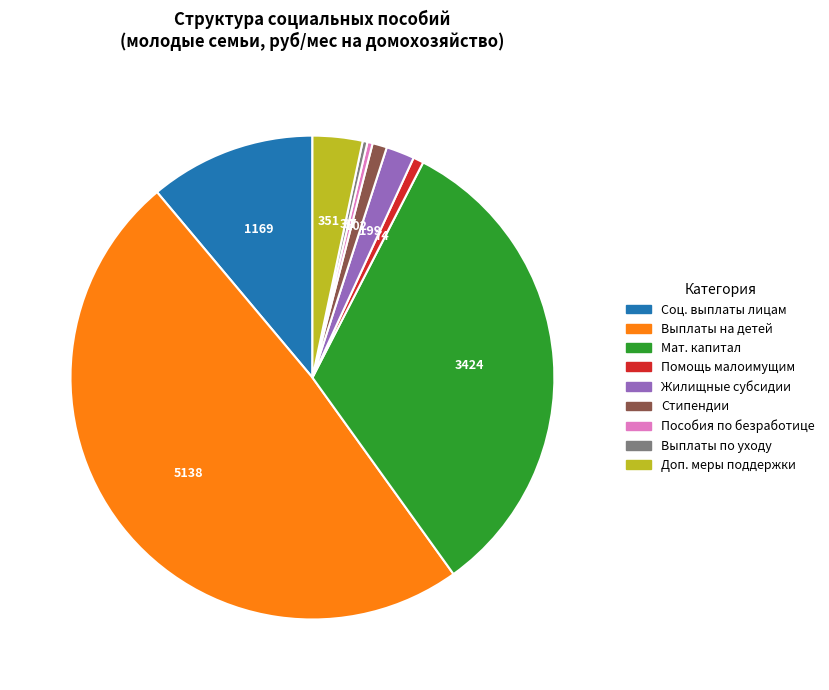

Does any single category account for the majority?

No